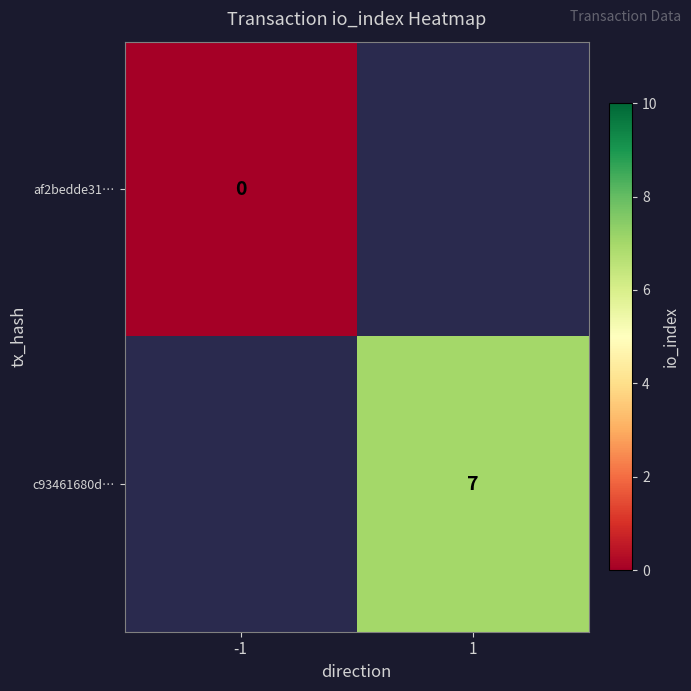

Is it true that c93461680d… equals 11 at 1?

False